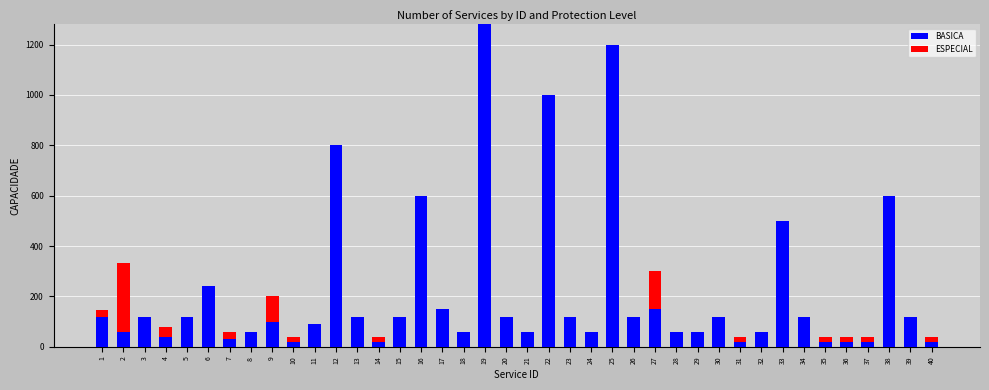

At which category is the sum across all series the highest?

19